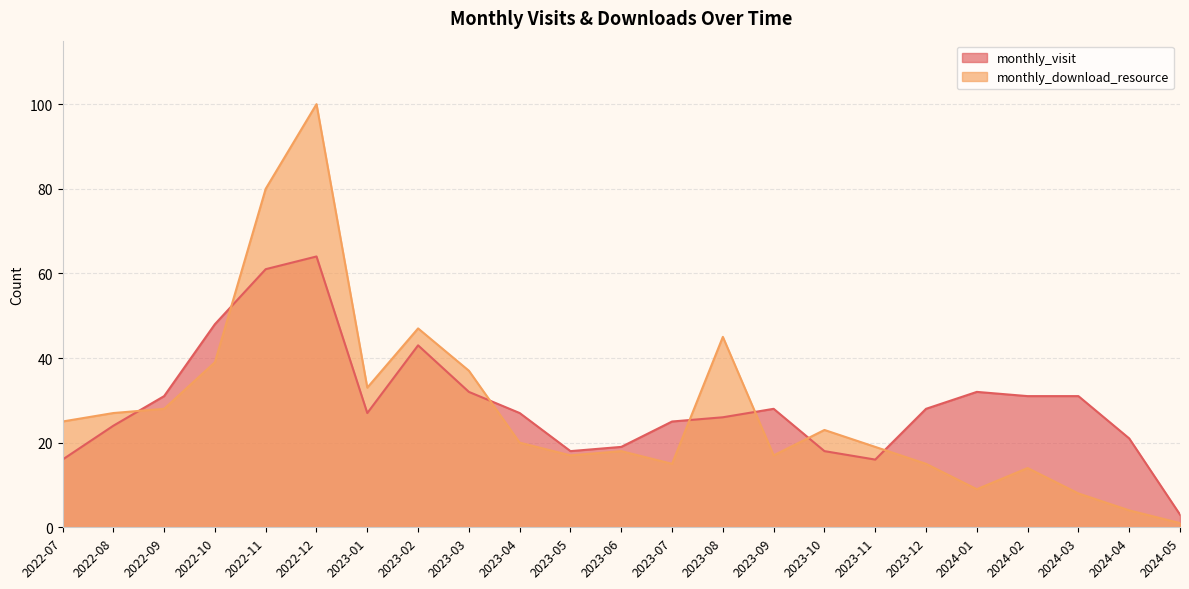

What is the difference between the maximum and minimum values in the monthly_visit series?

61